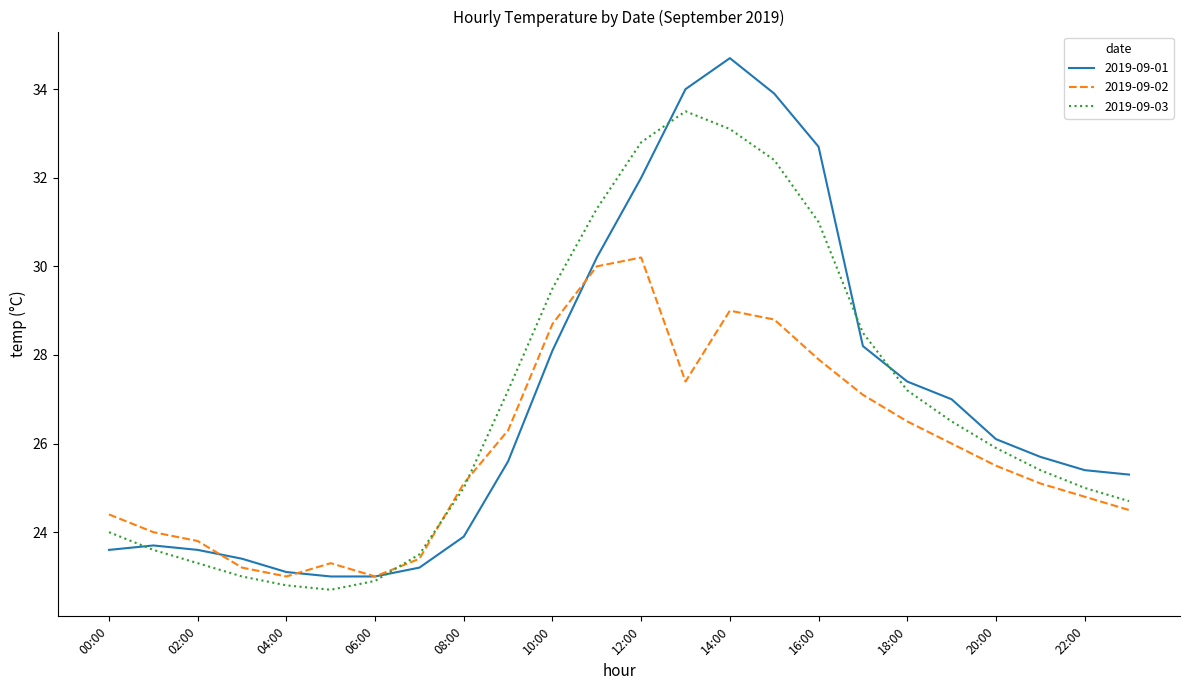

Which series has the widest spread of values?

2019-09-01